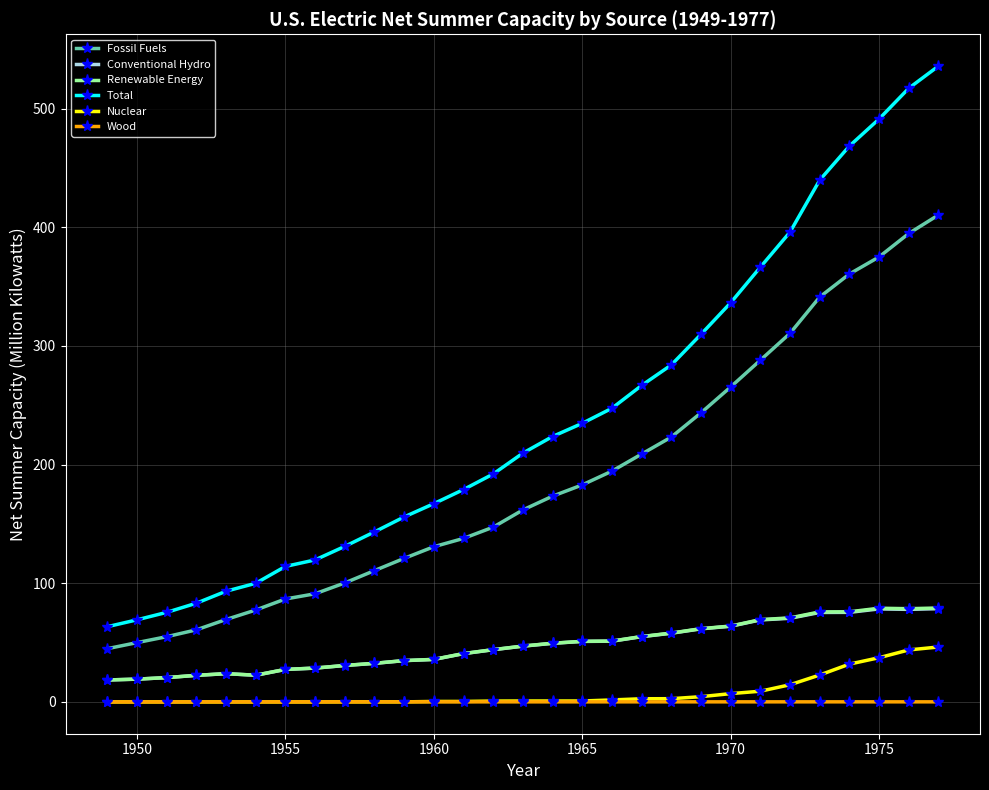

Is this an area chart (filled region under the line)?

No